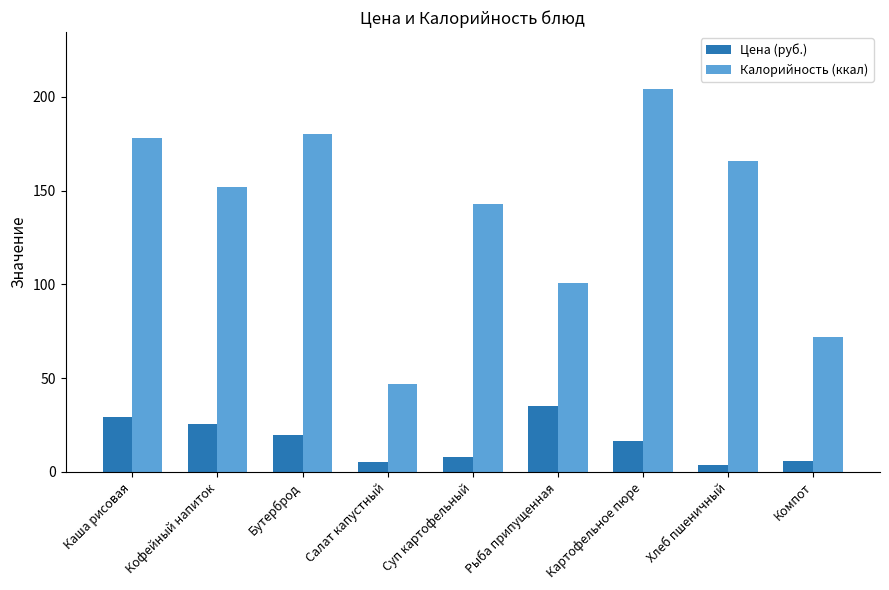

Does the chart contain stacked bars?

No